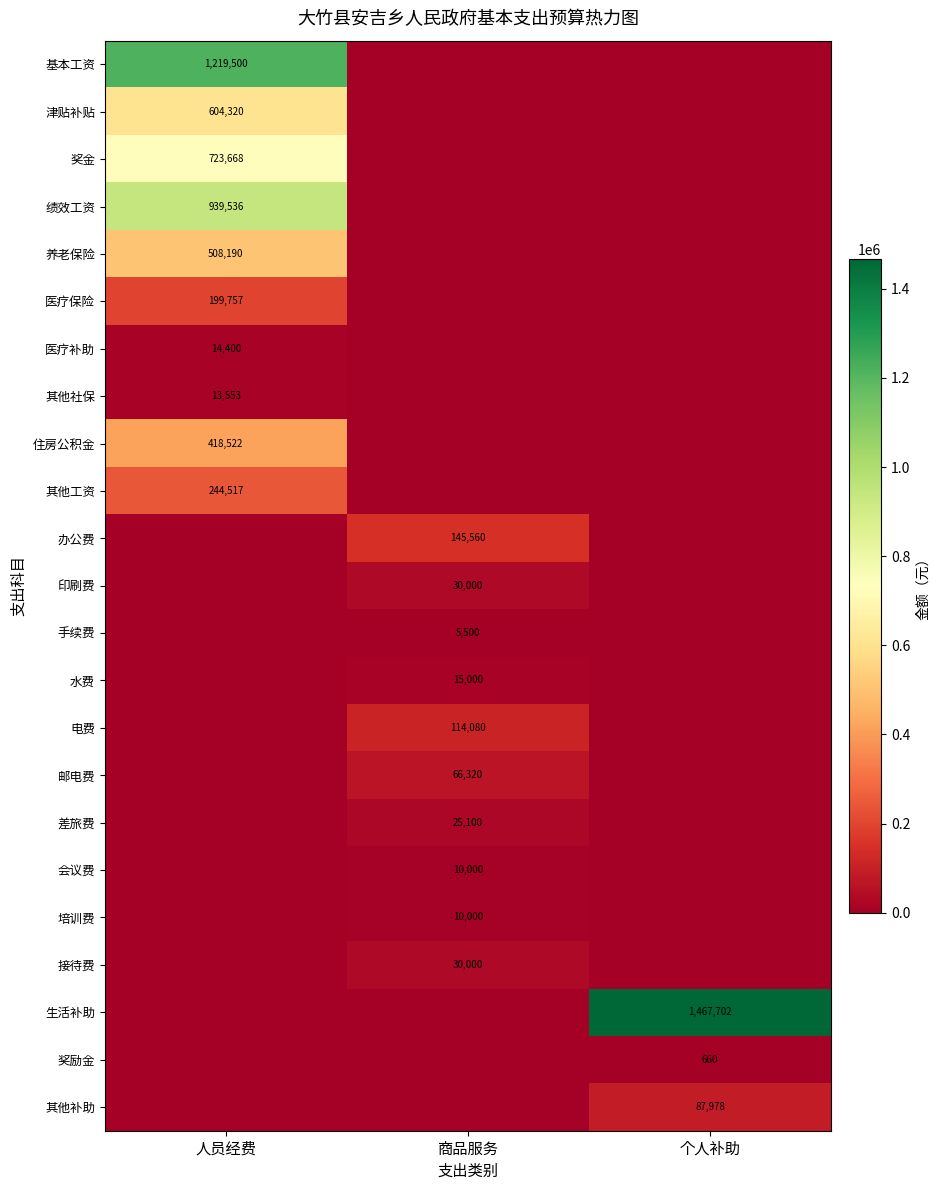

Is it true that 差旅费 equals 39279 at 商品服务?

False